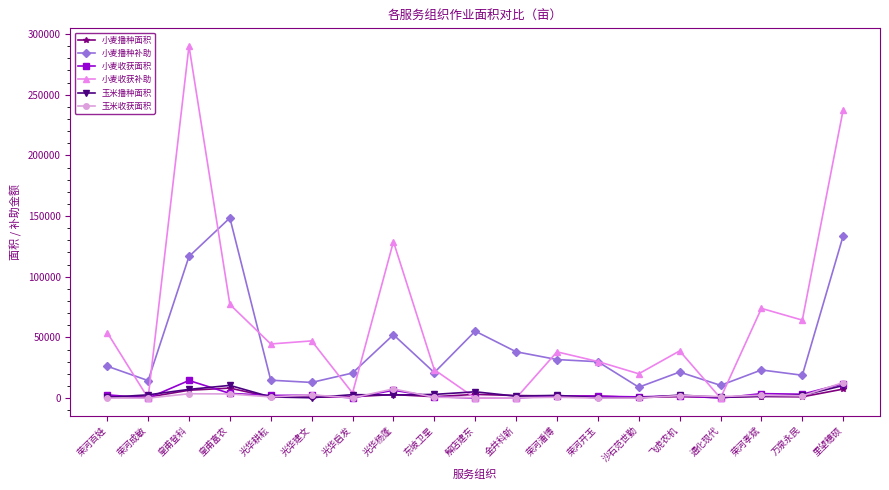

How many lines are shown in the chart?

6